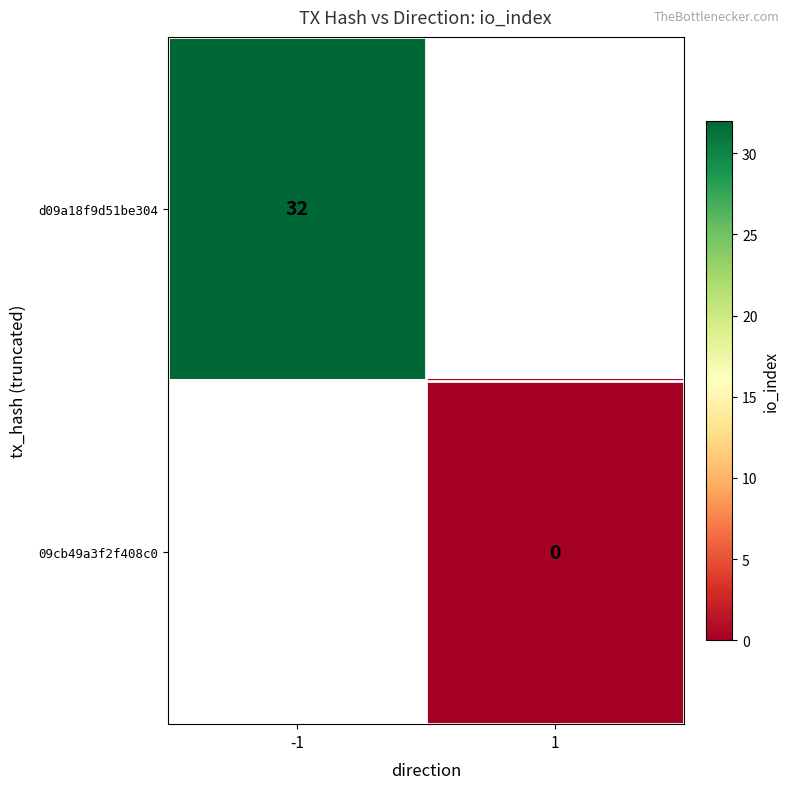

The d09a18f9d51be304 series shows 45 at -1. True or false?

False